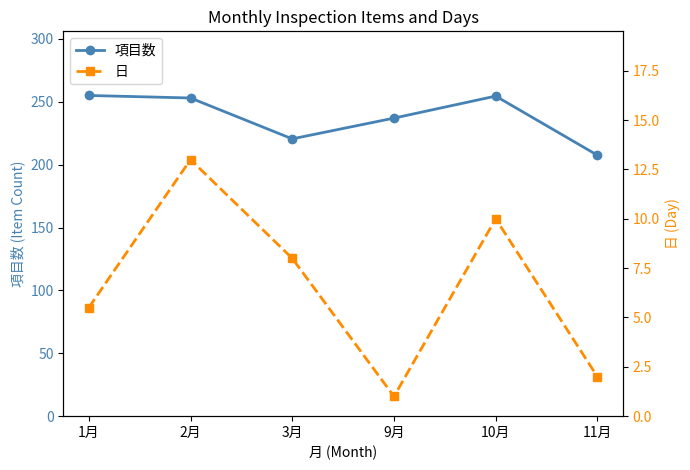

True or false: 項目数 has a value of 122.1 at 11月.

False